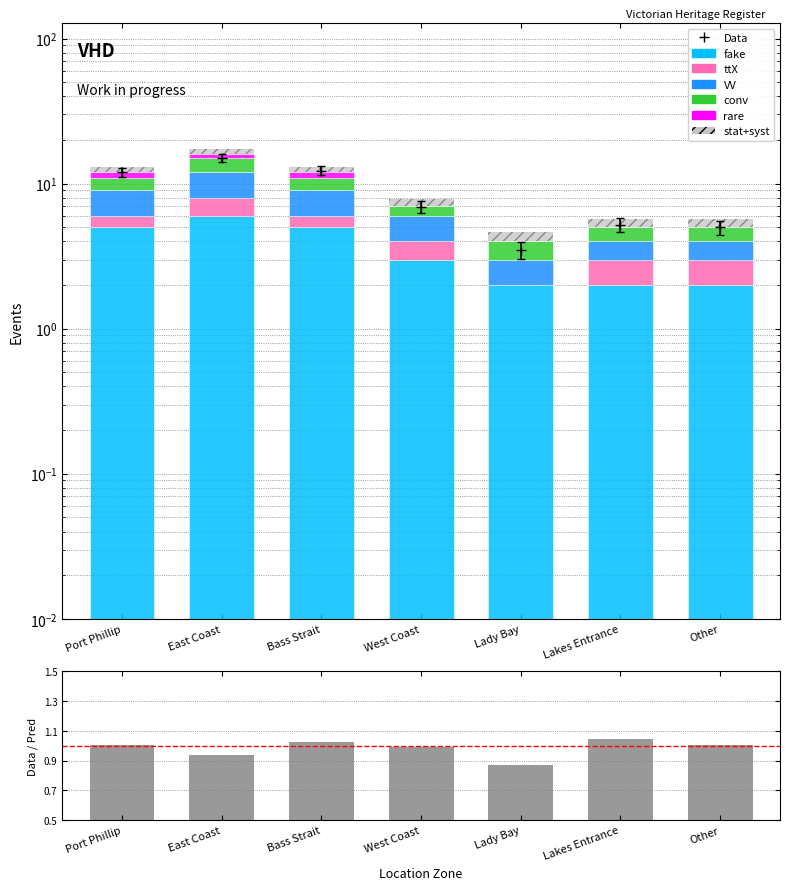

At which label does ttX reach its peak?

East Coast